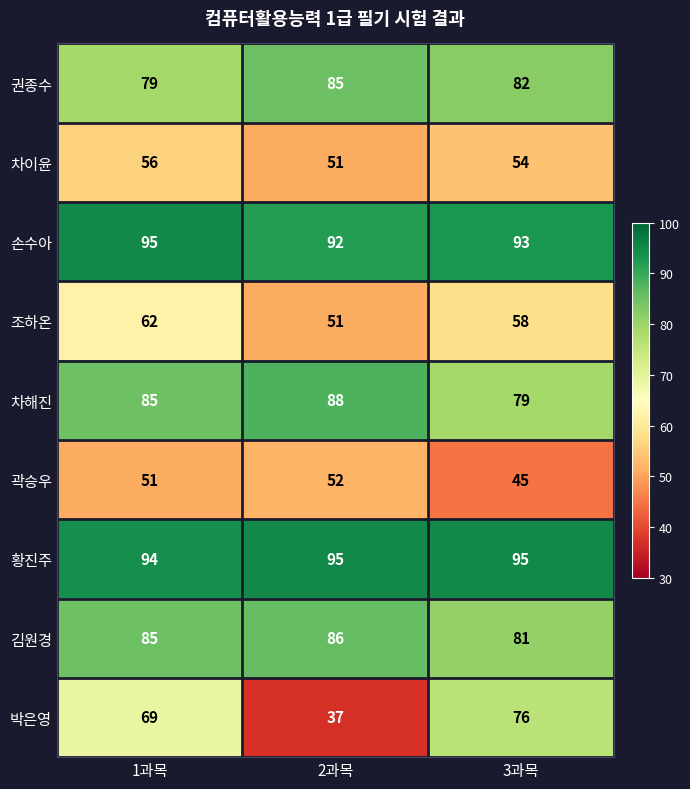

Reading left to right, transcribe all the data shown in this chart.

권종수: 79	85	82
차이윤: 56	51	54
손수아: 95	92	93
조하온: 62	51	58
차해진: 85	88	79
곽승우: 51	52	45
황진주: 94	95	95
김원경: 85	86	81
박은영: 69	37	76